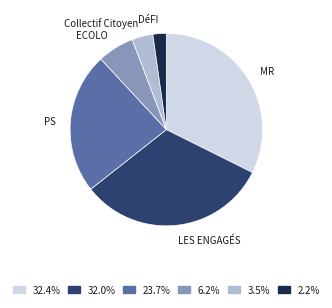

Count the number of slices in the pie.

6